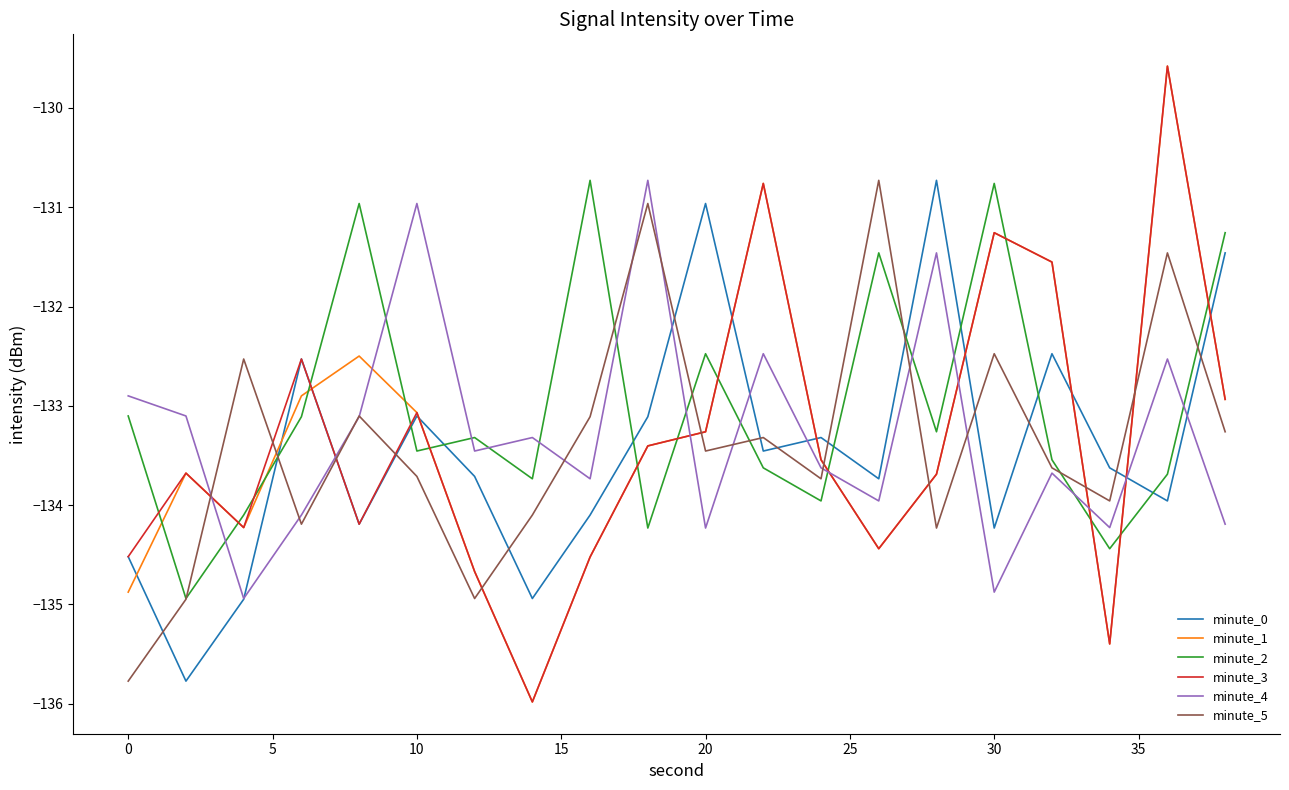

After their last crossing, which series has the higher values: minute_3 or minute_5?

minute_3